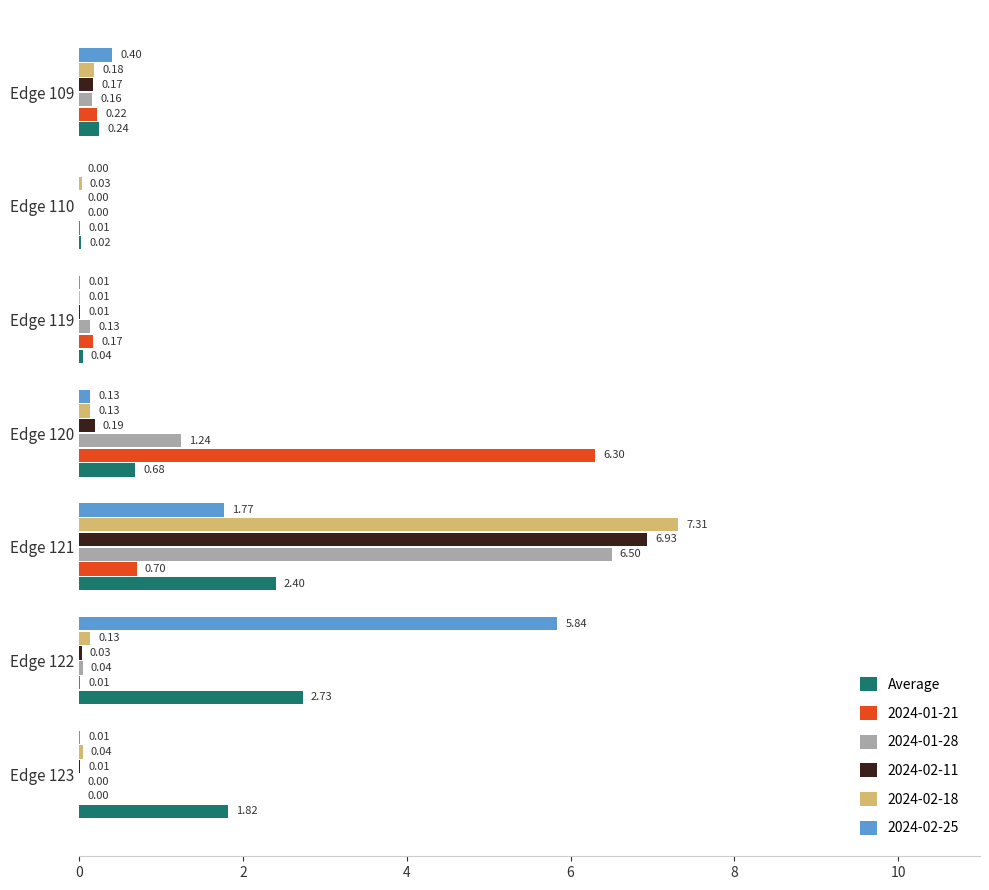

What is the sum of all 2024-02-18 values?

7.8